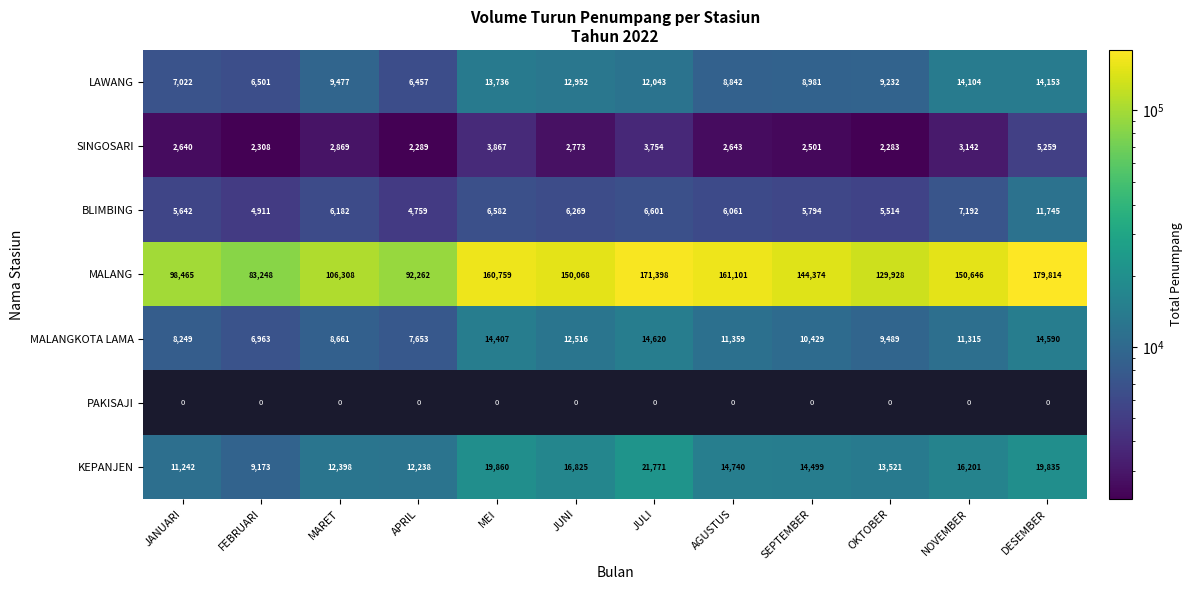

Is it true that KEPANJEN equals 6901 at AGUSTUS?

False